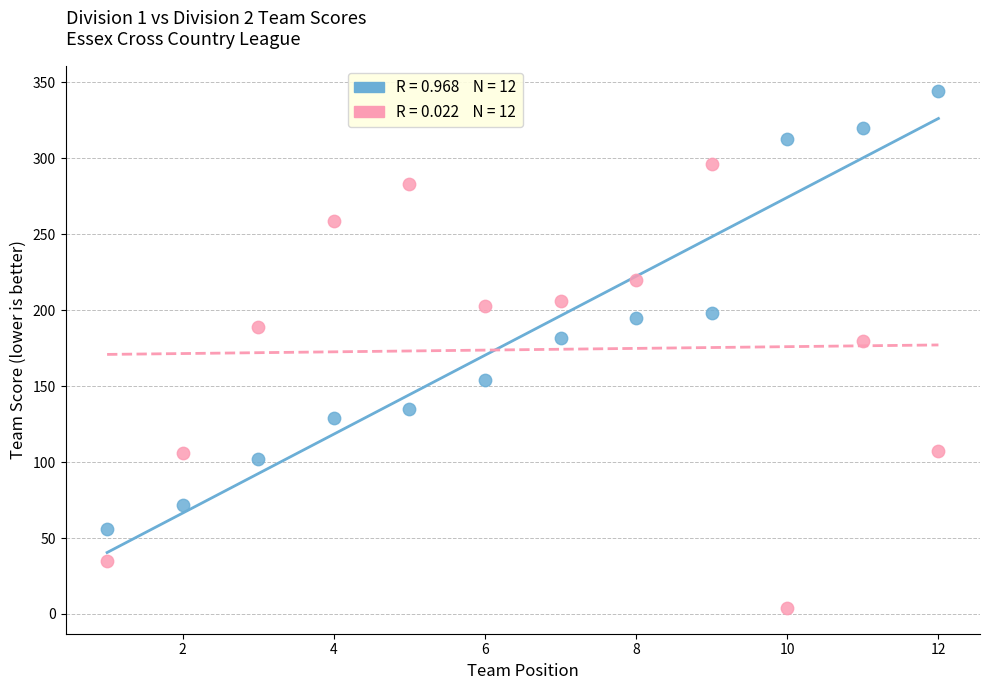

Across all data points, what is the range of Y values (max minus min)?

340